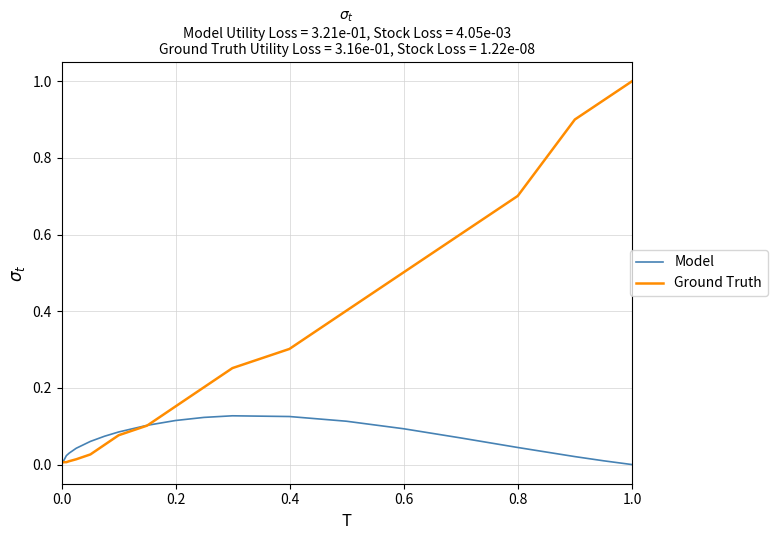

Which series has the widest spread of values?

Ground Truth